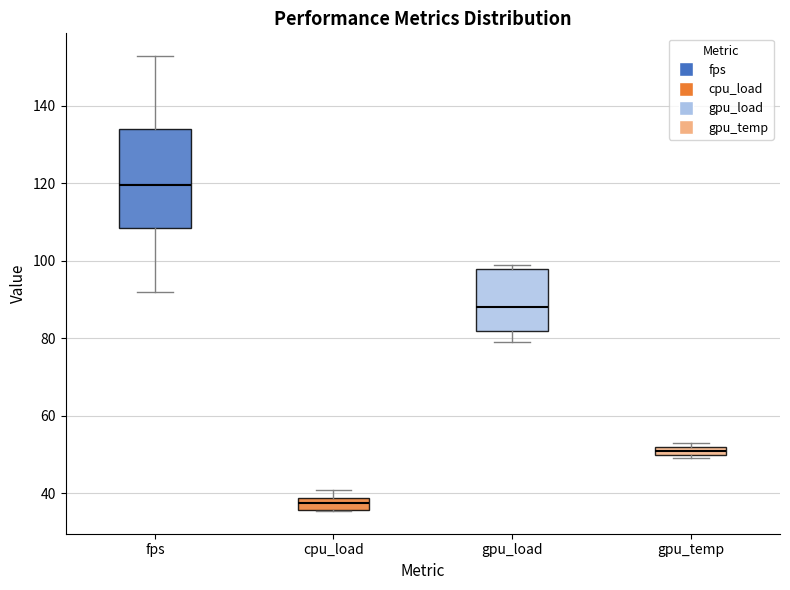

Which box's median line is the highest?

fps